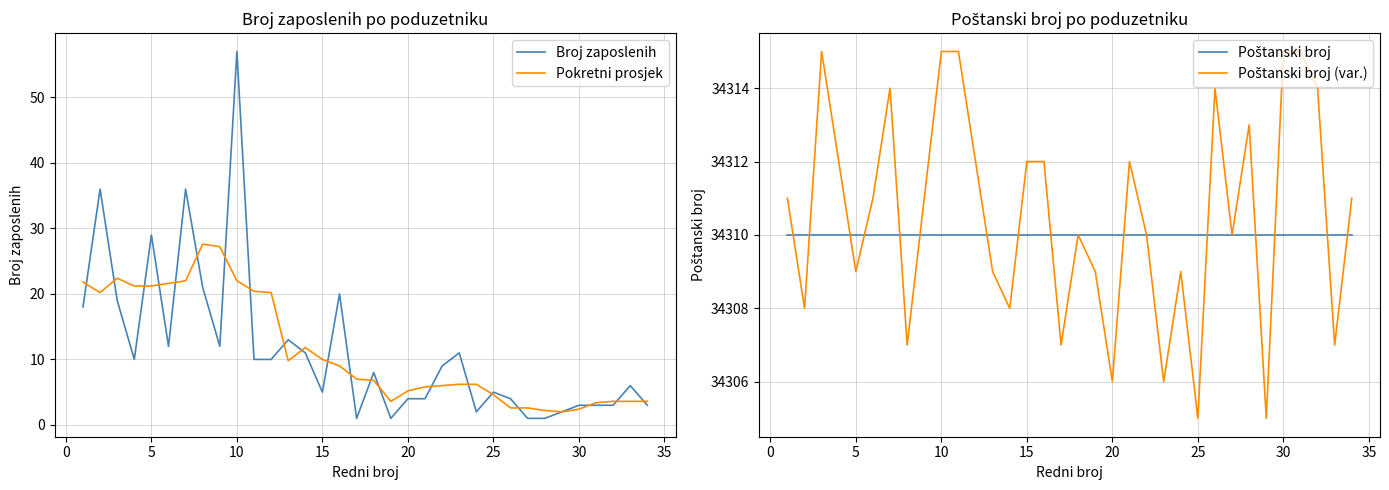

The value of Broj zaposlenih at 25 is 7.1. True or false?

False